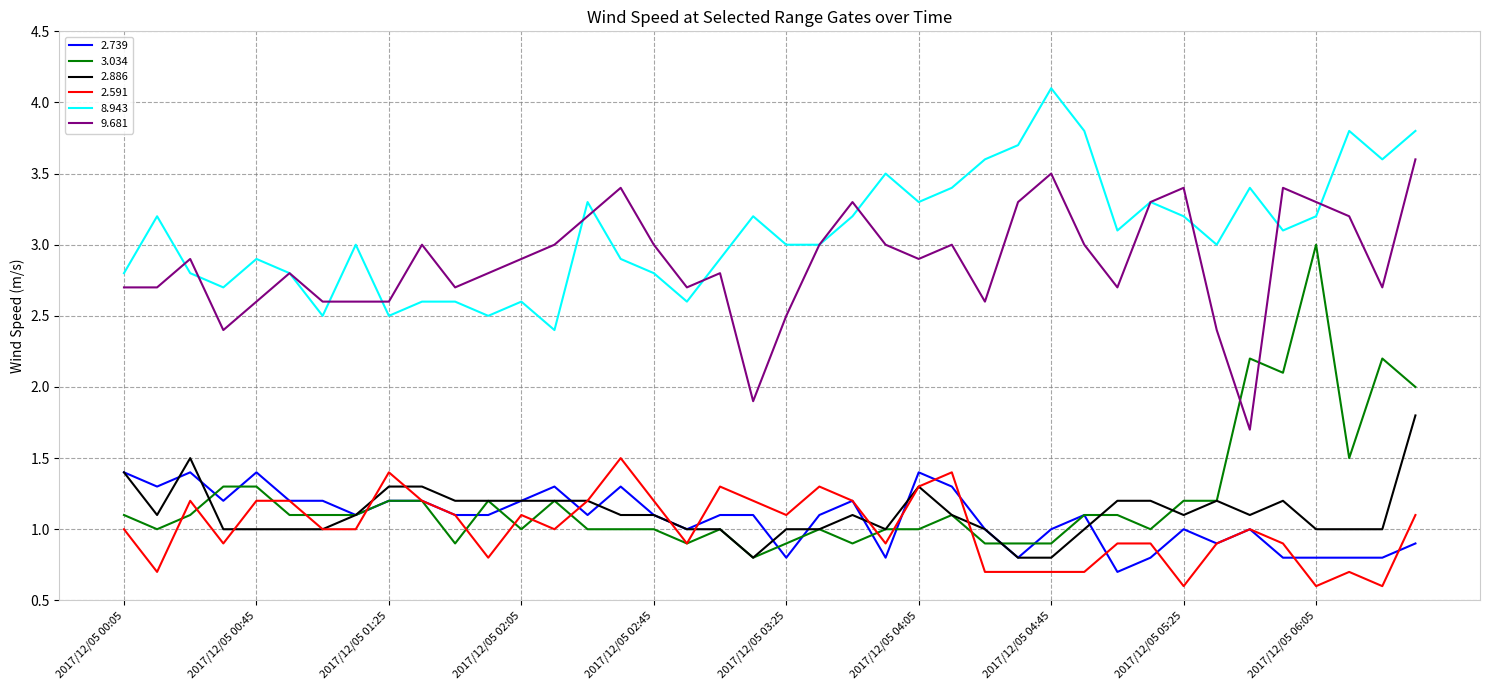

What is the sum of all 9.681 values?

115.1